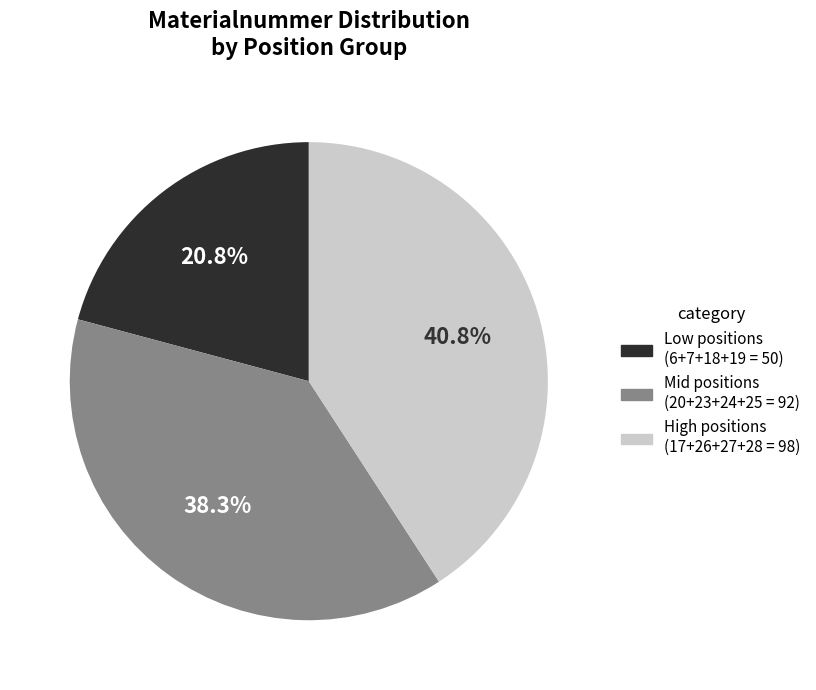

What is the ratio of the value at High positions (17+26+27+28 = 98) to the value at Low positions (6+7+18+19 = 50)?

2.0